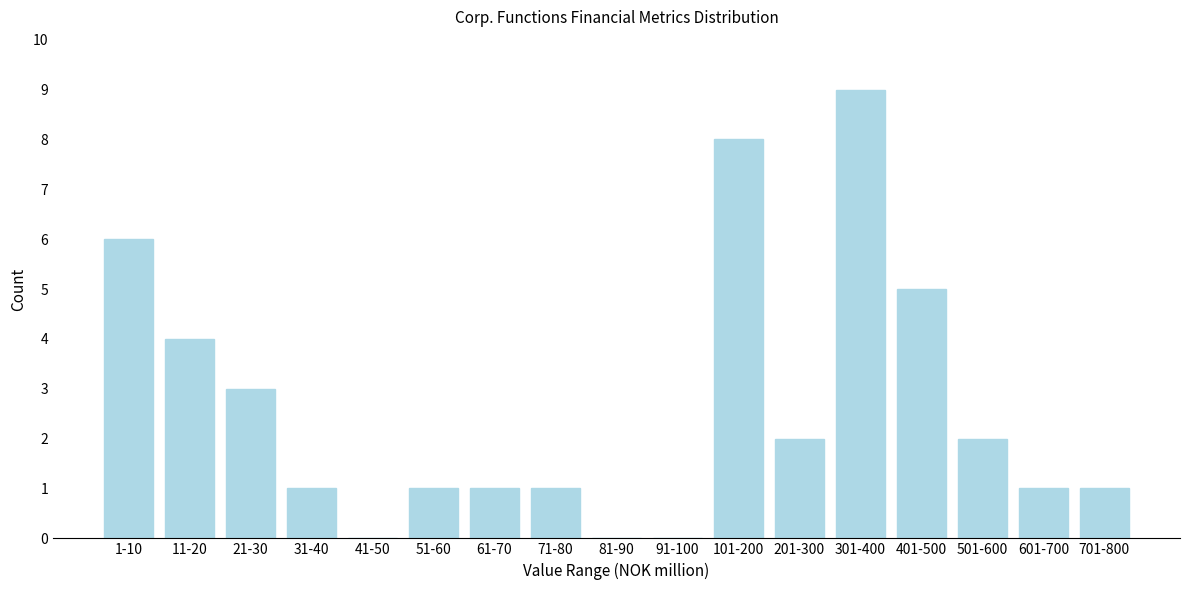

Reading right to left, list all the values displayed in this chart.

701-800=1	601-700=1	501-600=2	401-500=5	301-400=9	201-300=2	101-200=8	91-100=0	81-90=0	71-80=1	61-70=1	51-60=1	41-50=0	31-40=1	21-30=3	11-20=4	1-10=6